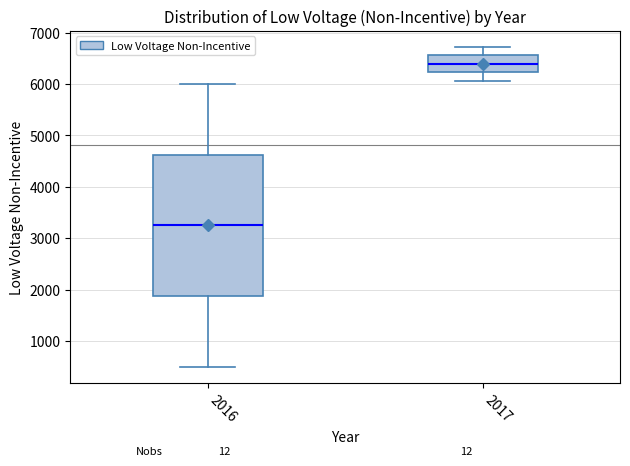

Reading left to right, transcribe this box plot: for each box, give where its median line is, the range the box spans, and where its two whiskers end, as read against the y-axis. The values are not printed on the chart, so give them approximately, as read against the axis.

2016: median 3300, box 1900 to 4600, whiskers 500 to 6000
2017: median 6400, box 6200 to 6600, whiskers 6100 to 6700